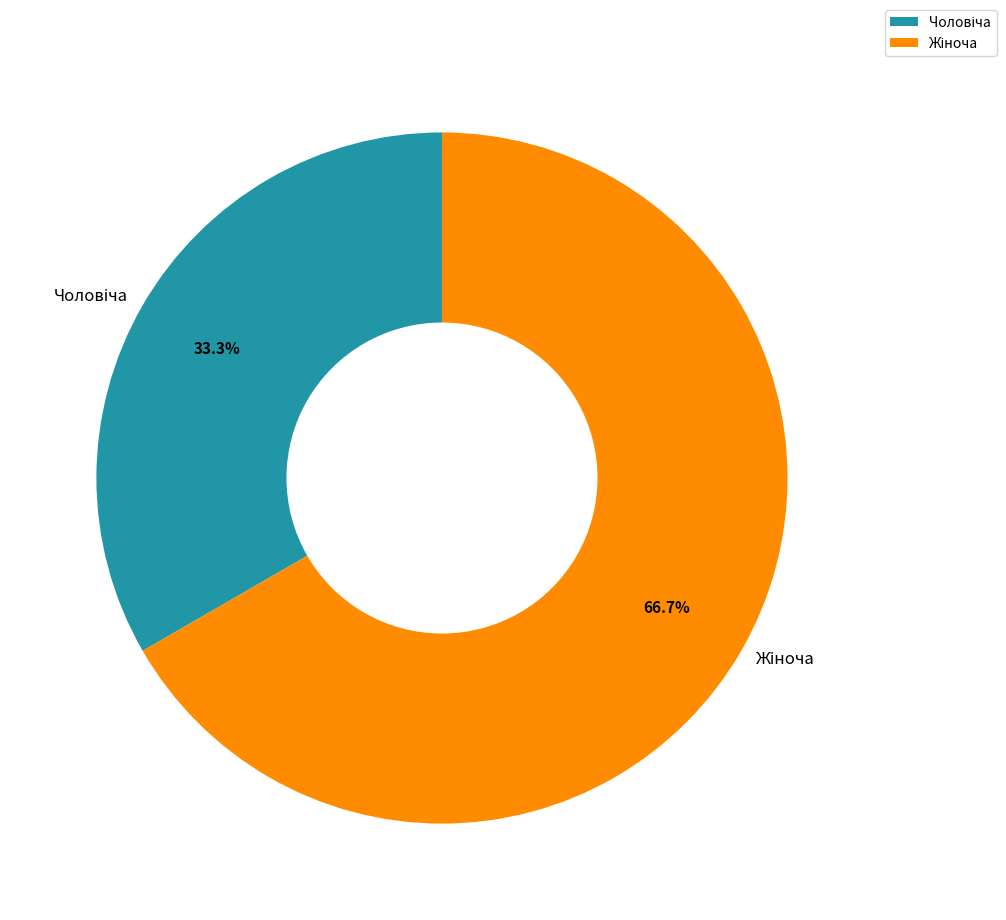

Does any single category account for the majority?

Yes